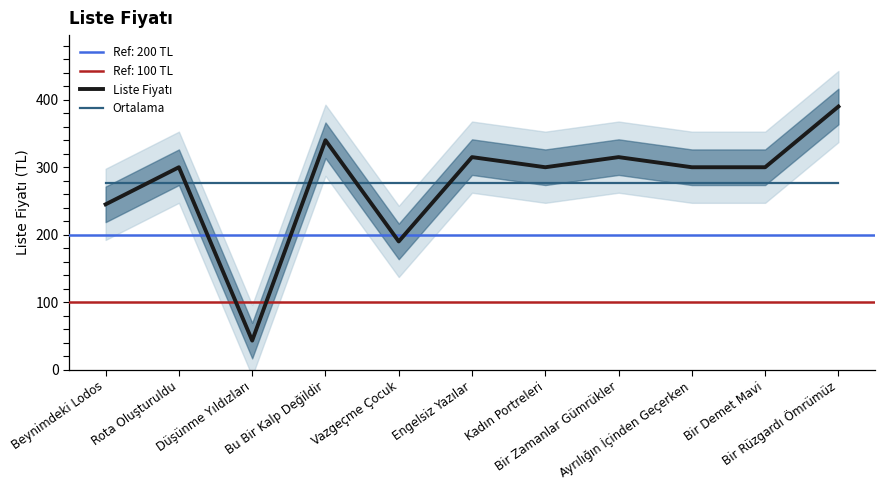

Reading left to right, extract all data points from this chart.

Liste Fiyatı: Beynimdeki Lodos=245.0	Rota Oluşturuldu=300.0	Düşünme Yıldızları=43.0	Bu Bir Kalp Değildir=340.0	Vazgeçme Çocuk=190.0	Engelsiz Yazılar=315.0	Kadın Portreleri=300.0	Bir Zamanlar Gümrükler=315.0	Ayrılığın İçinden Geçerken=300.0	Bir Demet Mavi=300.0	Bir Rüzgardı Ömrümüz=390.0
Ortalama: Beynimdeki Lodos=276.2	Rota Oluşturuldu=276.2	Düşünme Yıldızları=276.2	Bu Bir Kalp Değildir=276.2	Vazgeçme Çocuk=276.2	Engelsiz Yazılar=276.2	Kadın Portreleri=276.2	Bir Zamanlar Gümrükler=276.2	Ayrılığın İçinden Geçerken=276.2	Bir Demet Mavi=276.2	Bir Rüzgardı Ömrümüz=276.2